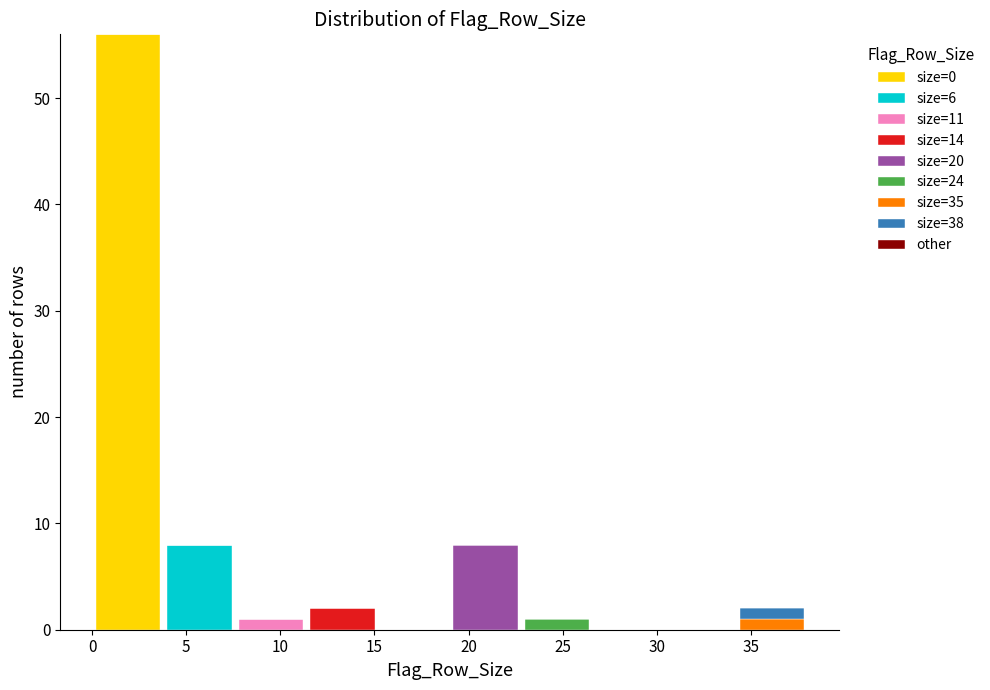

Which range on the x-axis has the tallest stacked bar (by total height)?

0.0 to 3.8